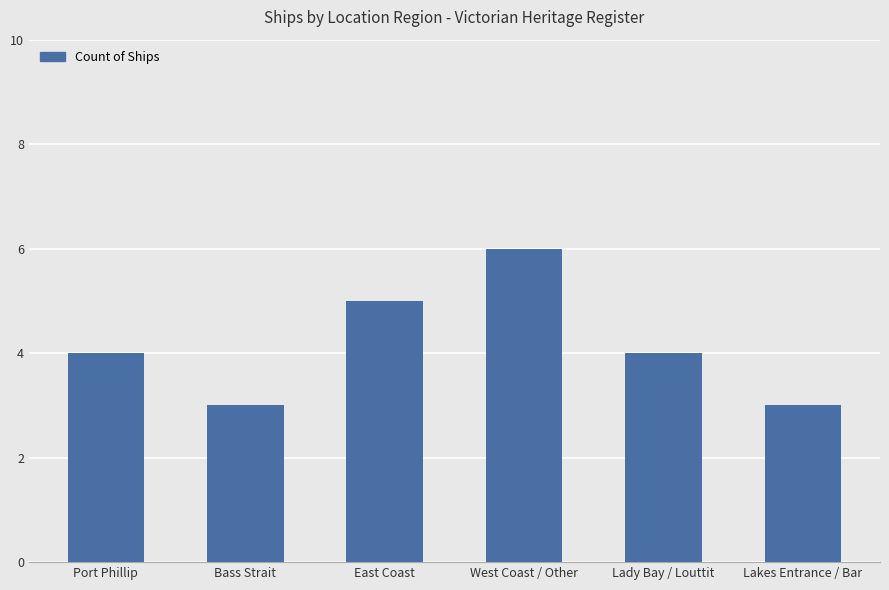

Which label corresponds to the largest value in the chart?

West Coast / Other